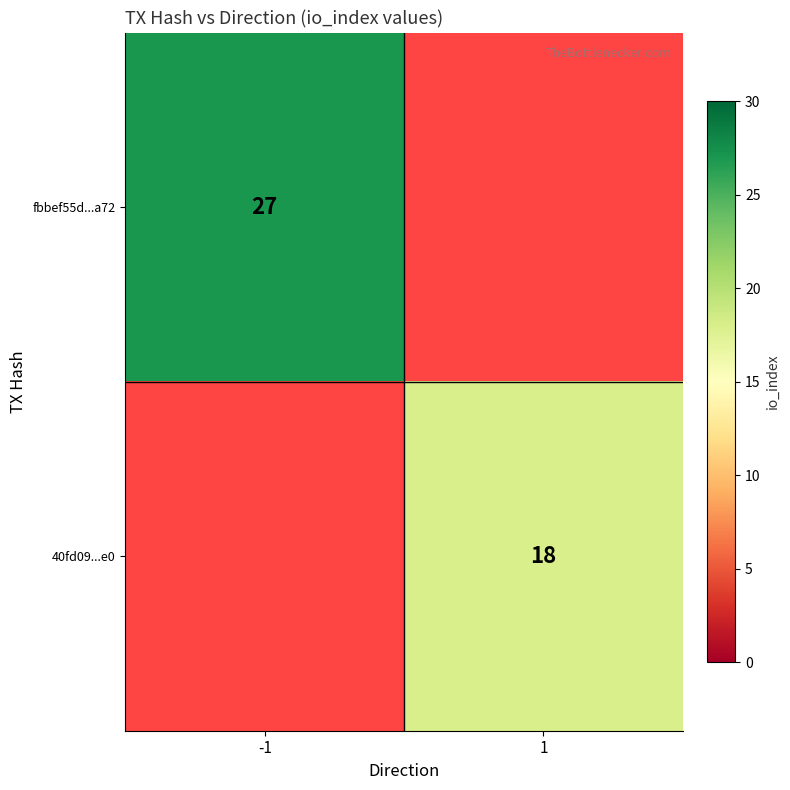

Is it true that fbbef55d...a72 equals 27 at -1?

True